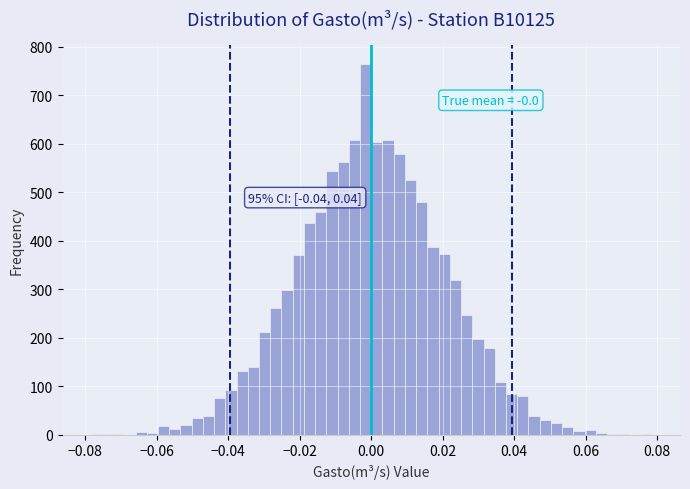

Read against the x-axis, roughly where is the centre of the tallest bar?

-0.002